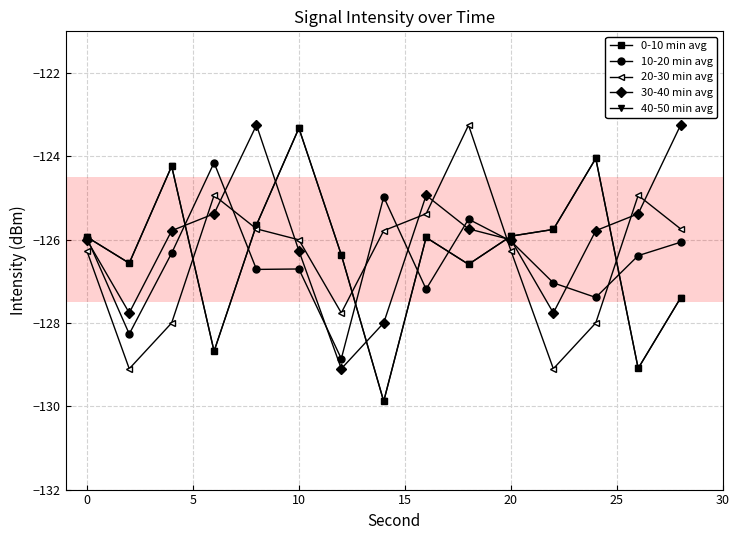

Does the chart have visible grid lines?

Yes